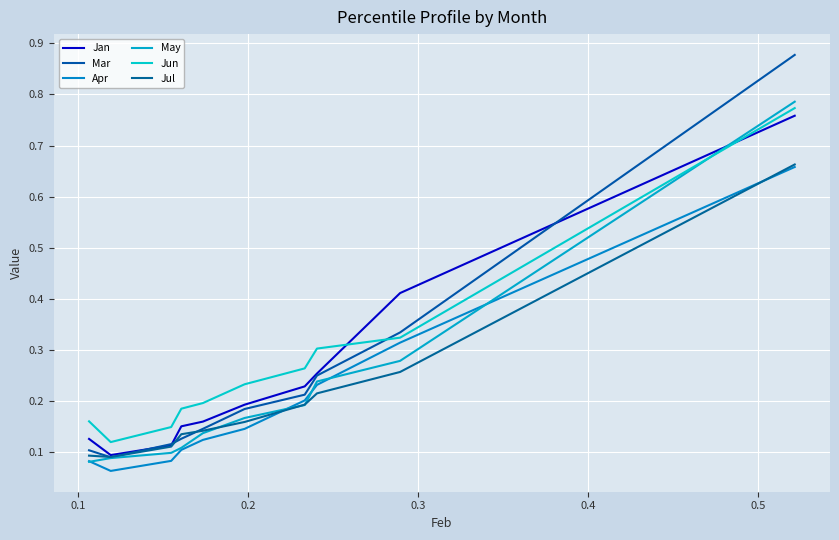

What is the label of the 2nd point from the left?

0.1